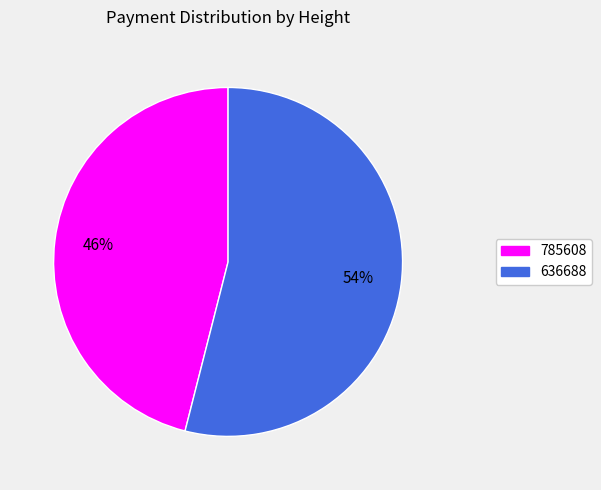

Combined, do 785608 and 636688 account for over 50%?

Yes